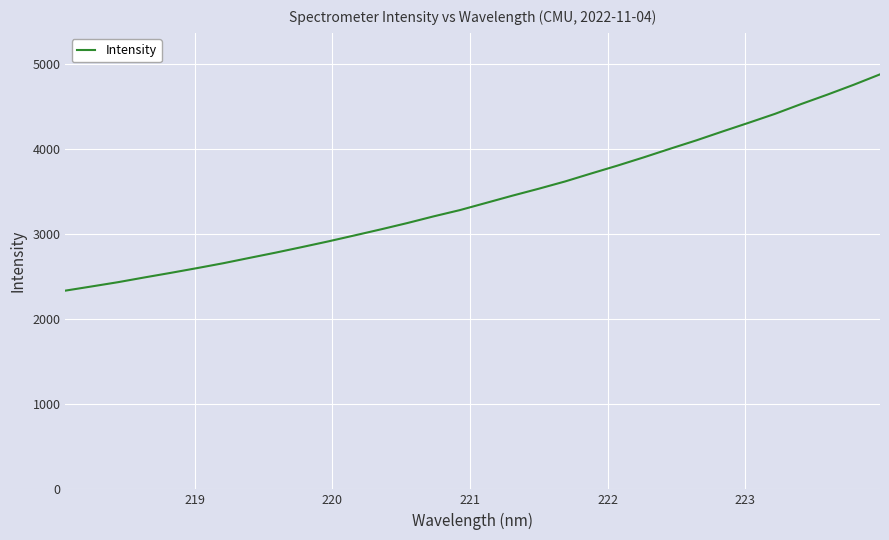

What is the maximum value shown in the chart?

4878.1